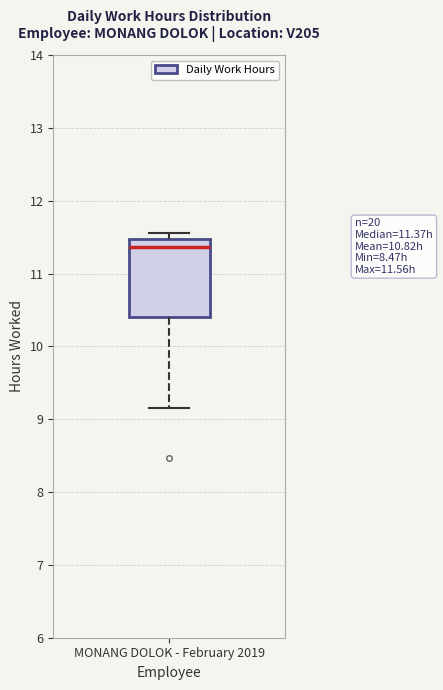

Where is the lower edge of the box for MONANG DOLOK - February 2019 on the y-axis? The values are not printed on the chart, so give them approximately, as read against the axis.

10.4